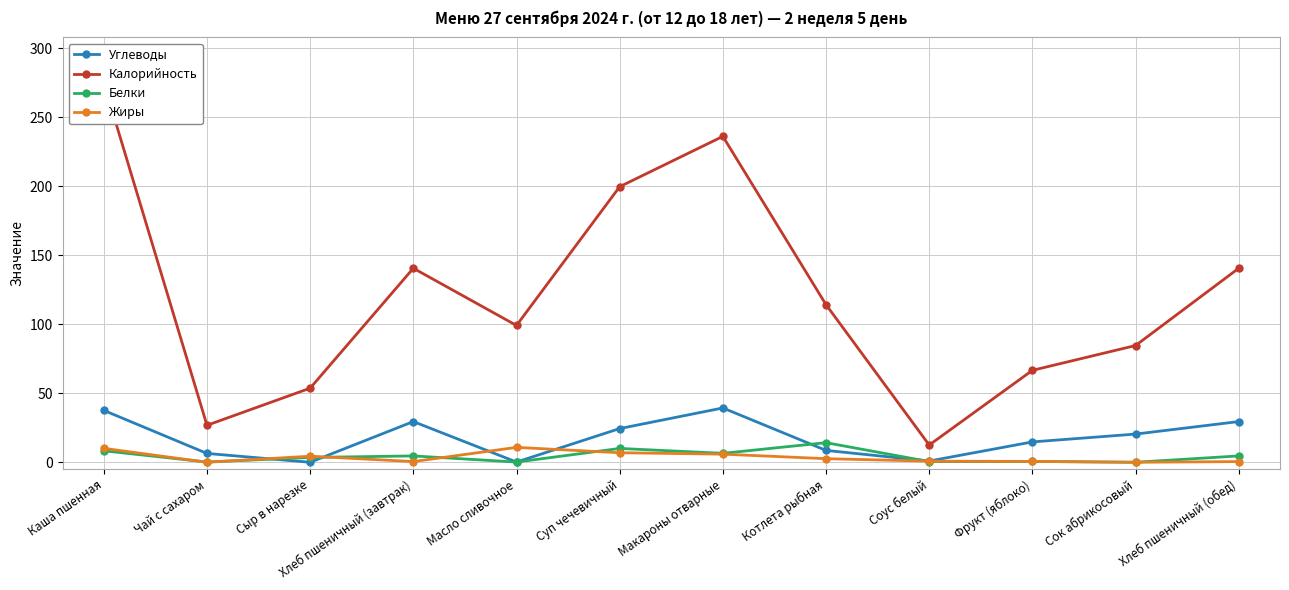

After their last crossing, which series has the higher values: Углеводы or Жиры?

Углеводы